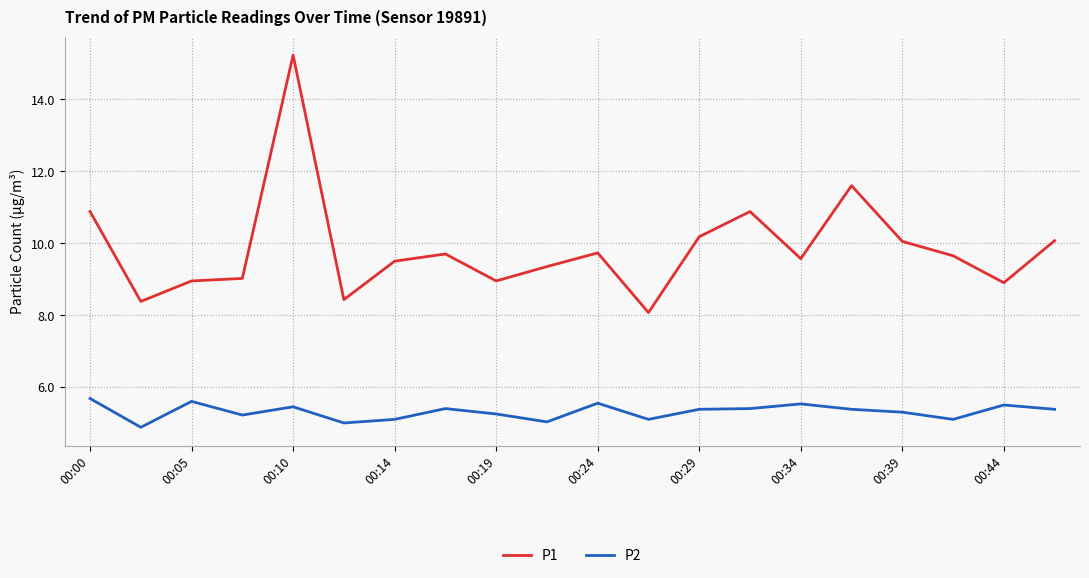

What is the maximum value for P1?

15.2